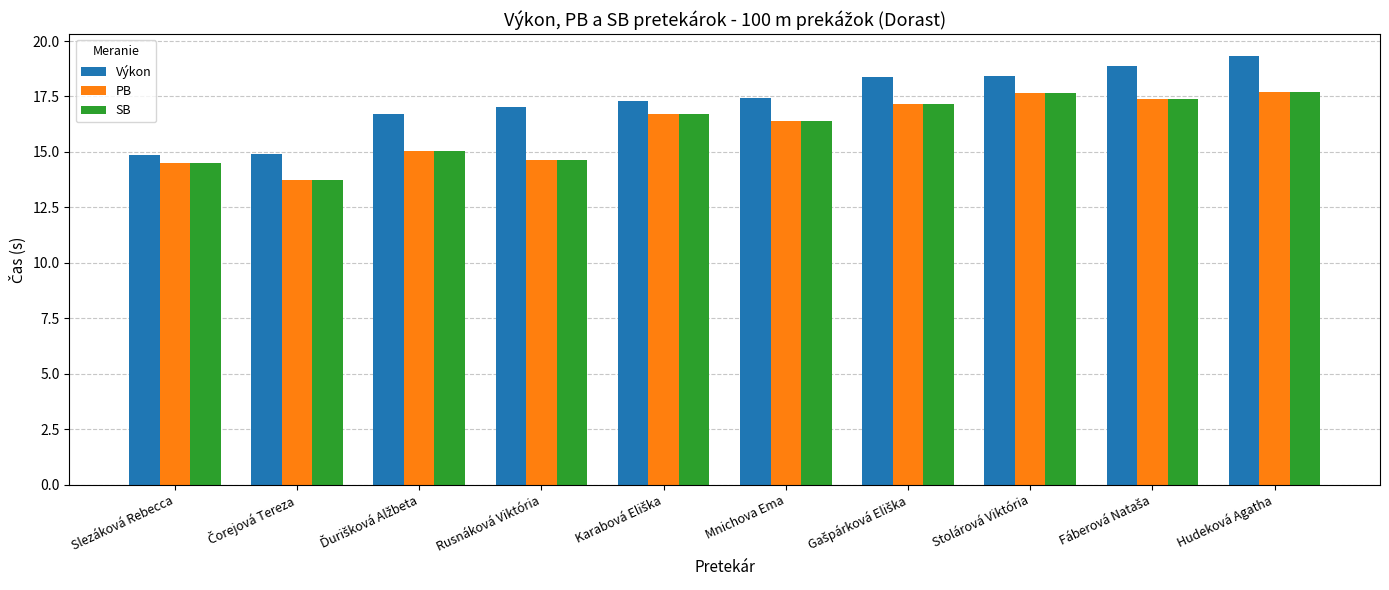

What is the difference between the second highest and minimum values in the PB series?

3.9